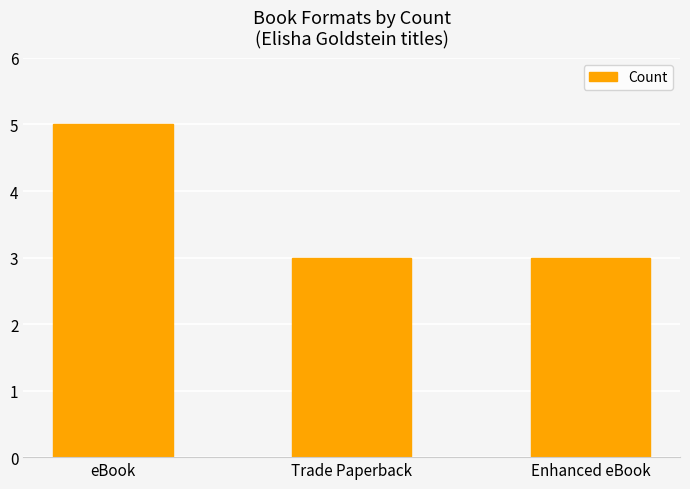

How many values are between 3 and 5?

3